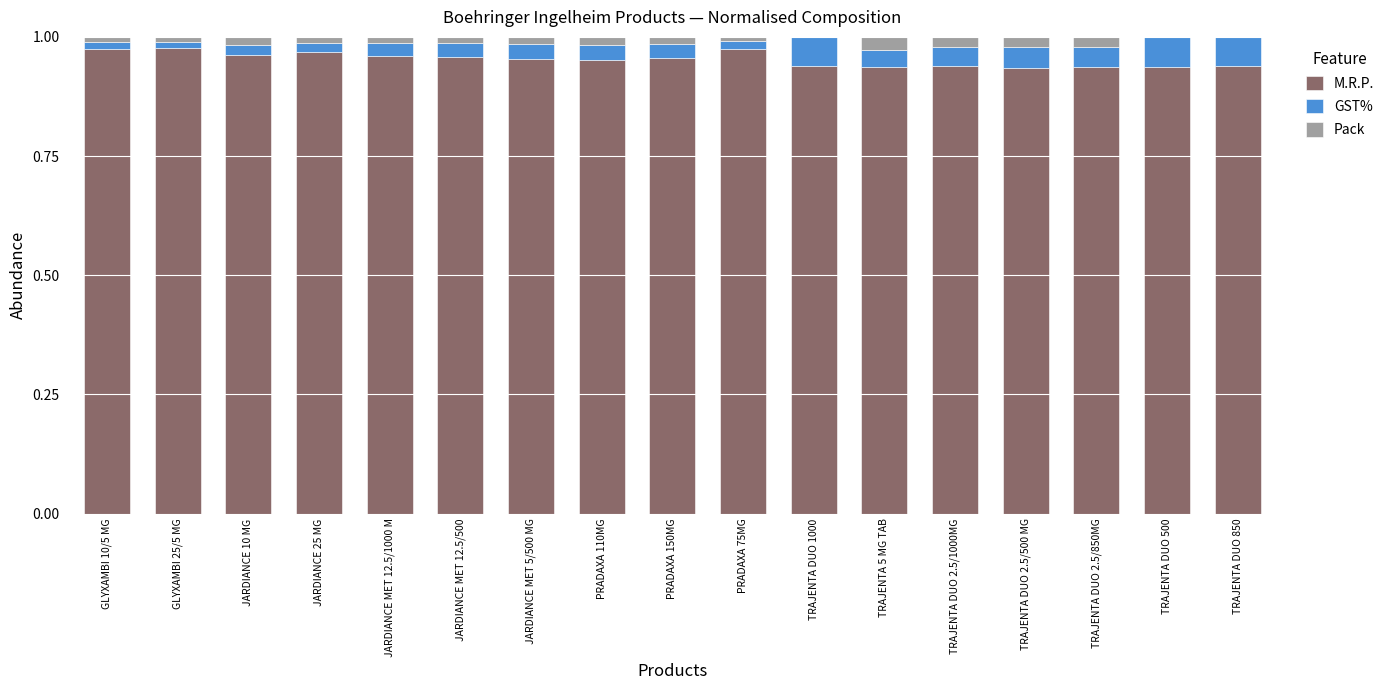

Is it true that M.R.P. equals 0.6 at TRAJENTA DUO 2.5/500 MG?

False